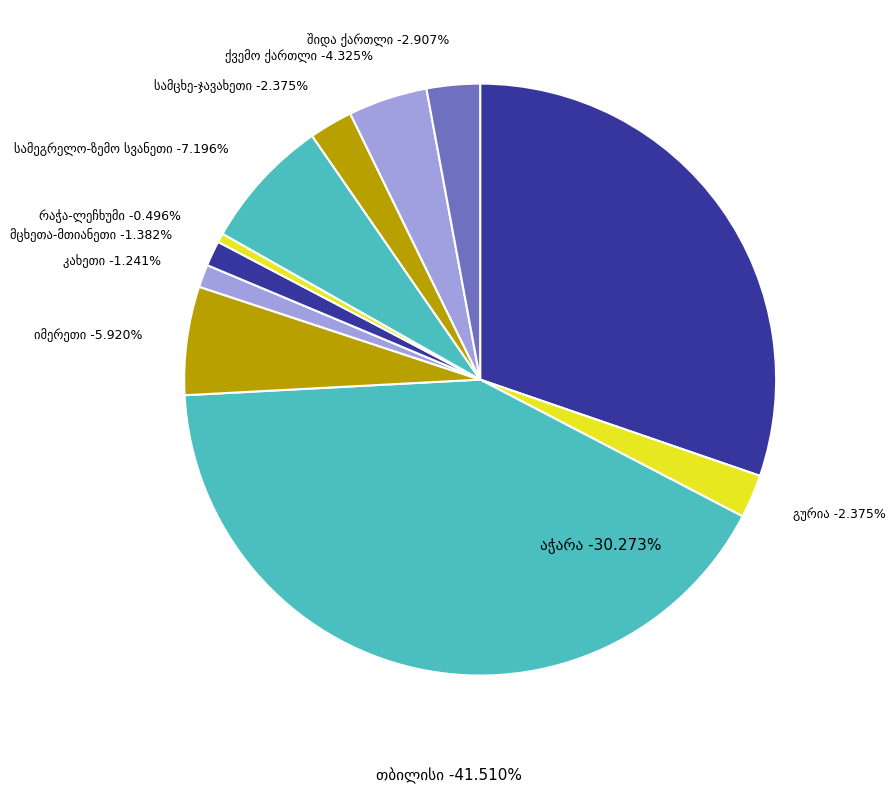

How many slices are in this pie chart?

11